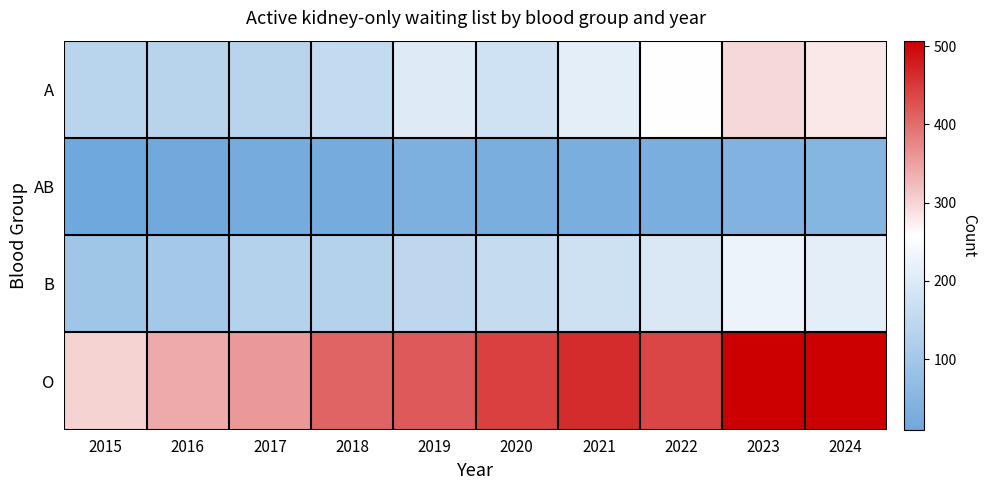

Rank the series at 2018 from lowest to highest value.

AB, B, A, O